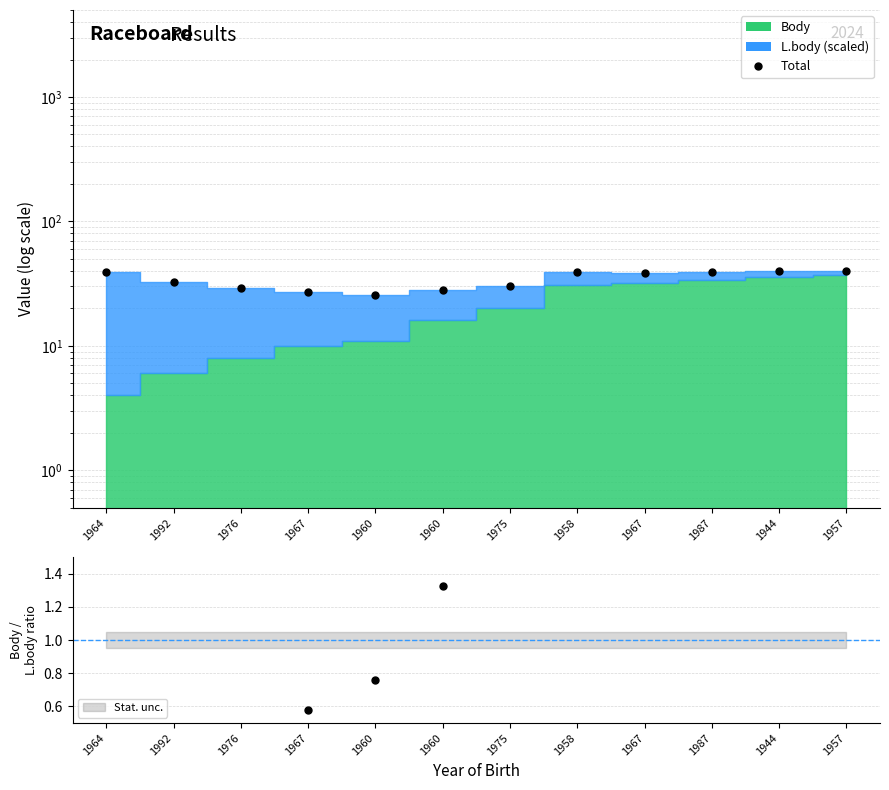

Reading left to right, transcribe all the data shown in this chart.

1964=39.4	1992=32.4	1976=29.1	1967=27.3	1960=25.4	1960=28.1	1975=30.1	1958=39.3	1967=38.8	1987=39.4	1944=40.2	1957=40.0